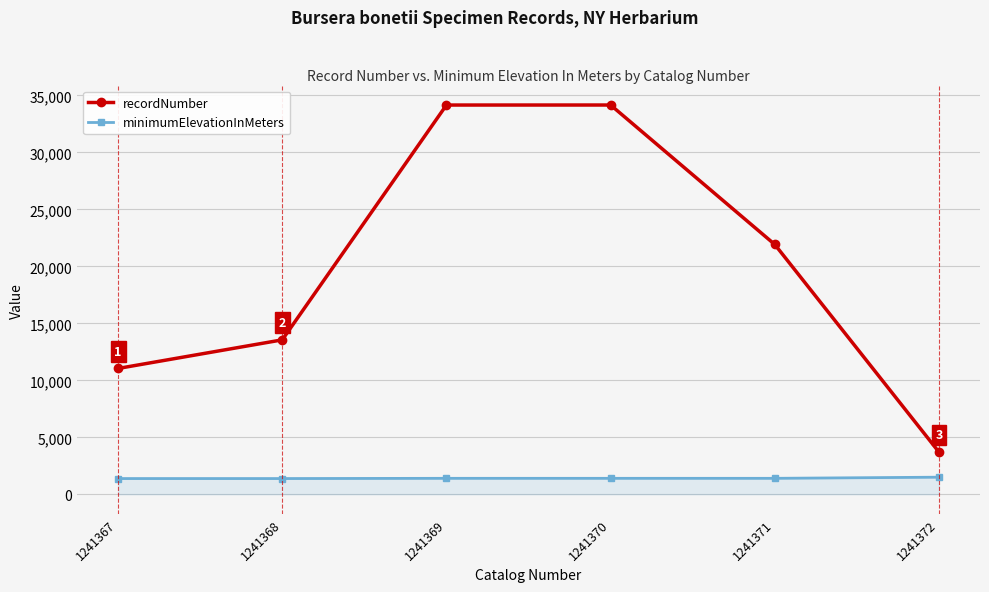

The value of recordNumber at 1241369 is 34157. True or false?

True